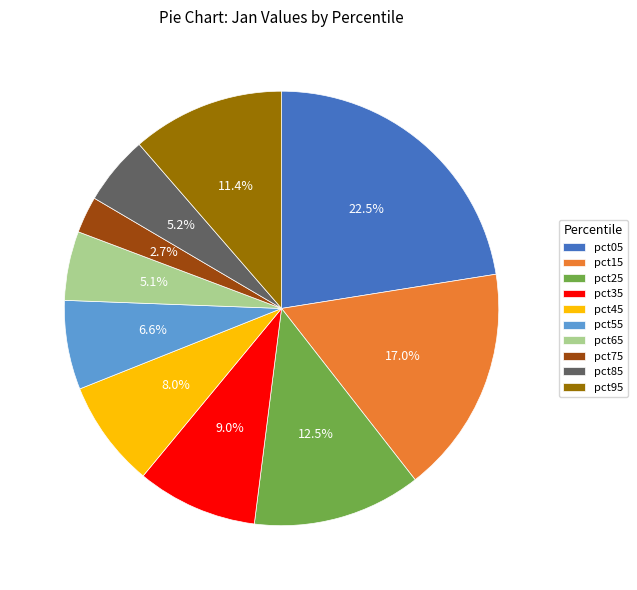

Combined, what portion of the pie is pct25 and pct45?

20.5%